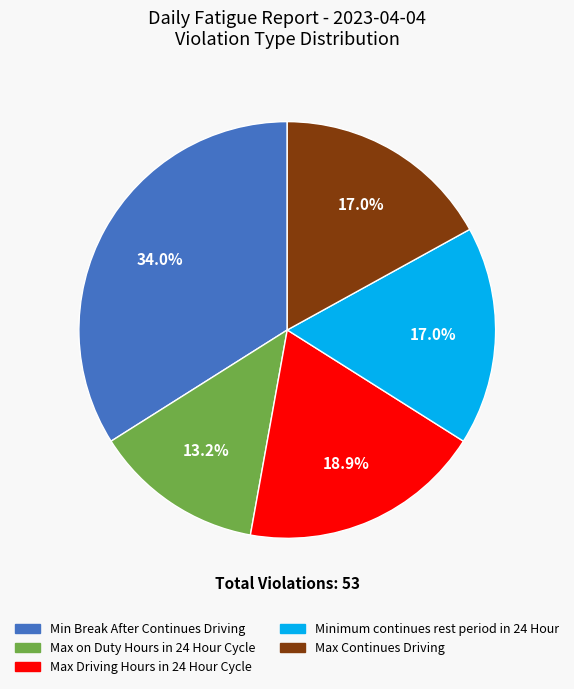

To the nearest percent, what is the combined percentage of Min Break After Continues Driving and Minimum continues rest period in 24 Hour?

51%